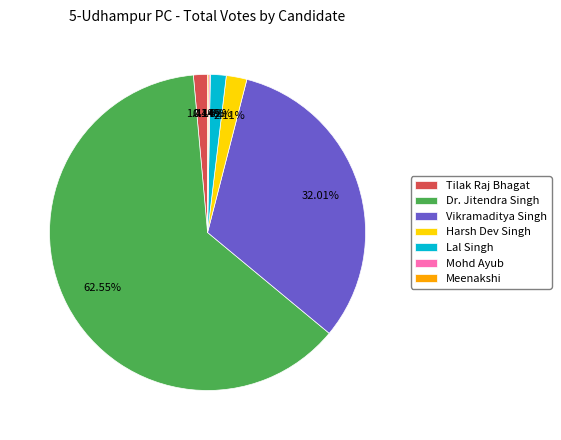

The Lal Singh slice represents 10% of the pie. True or false?

False